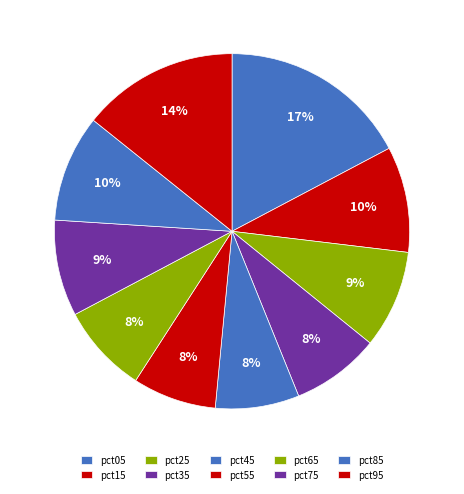

How many slices are in this pie chart?

10